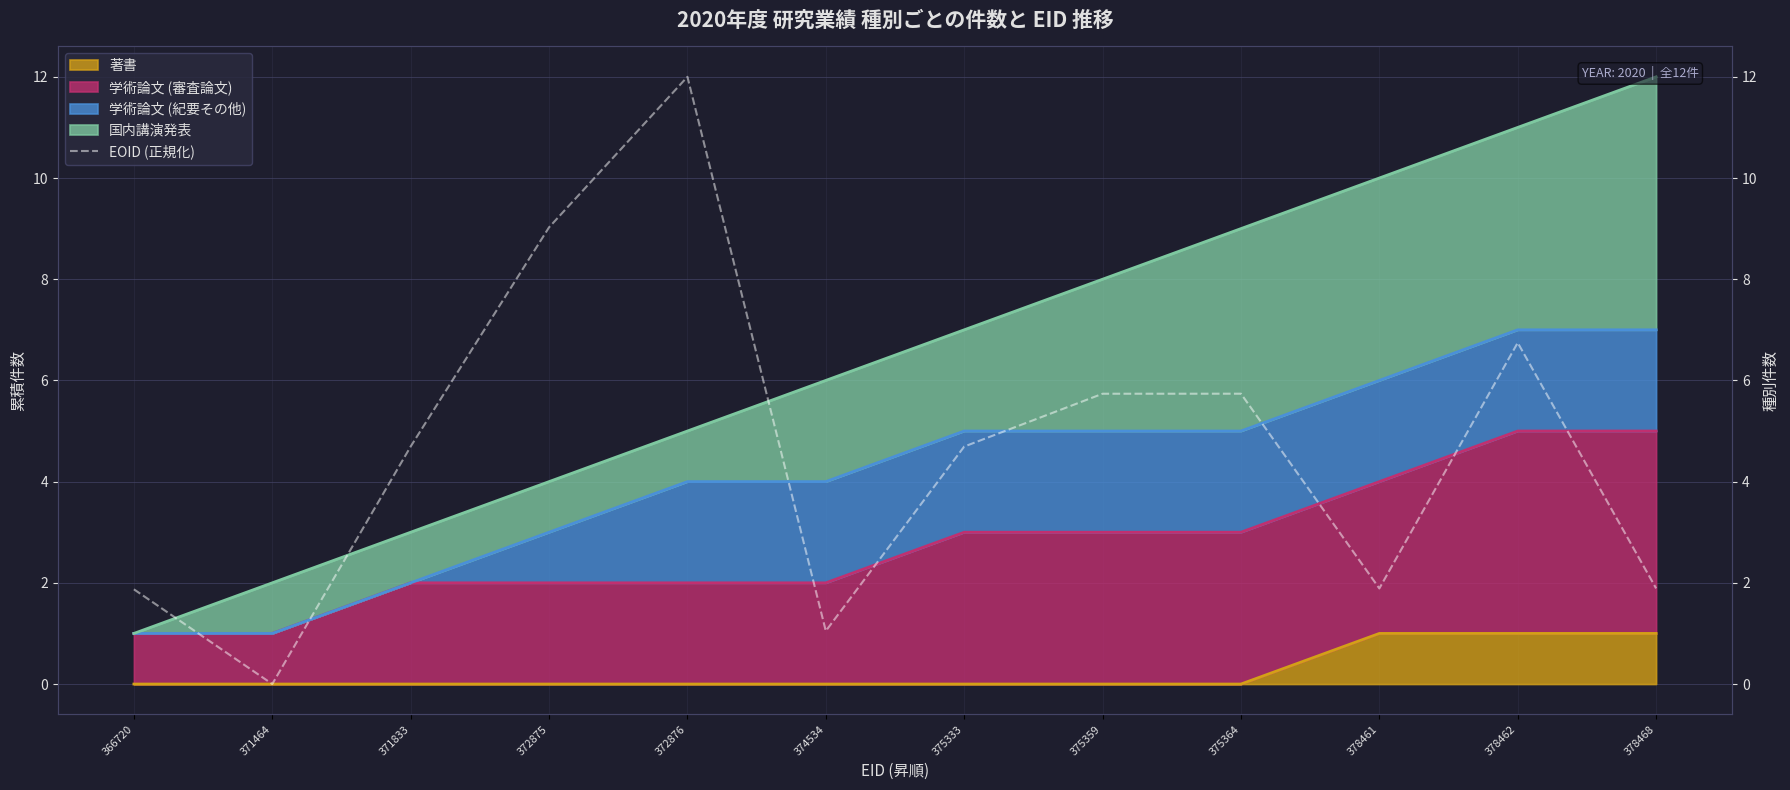

Reading left to right, transcribe all the data shown in this chart.

1.9	0.0	4.7	9.0	12.0	1.0	4.7	5.7	5.7	1.9	6.7	1.9